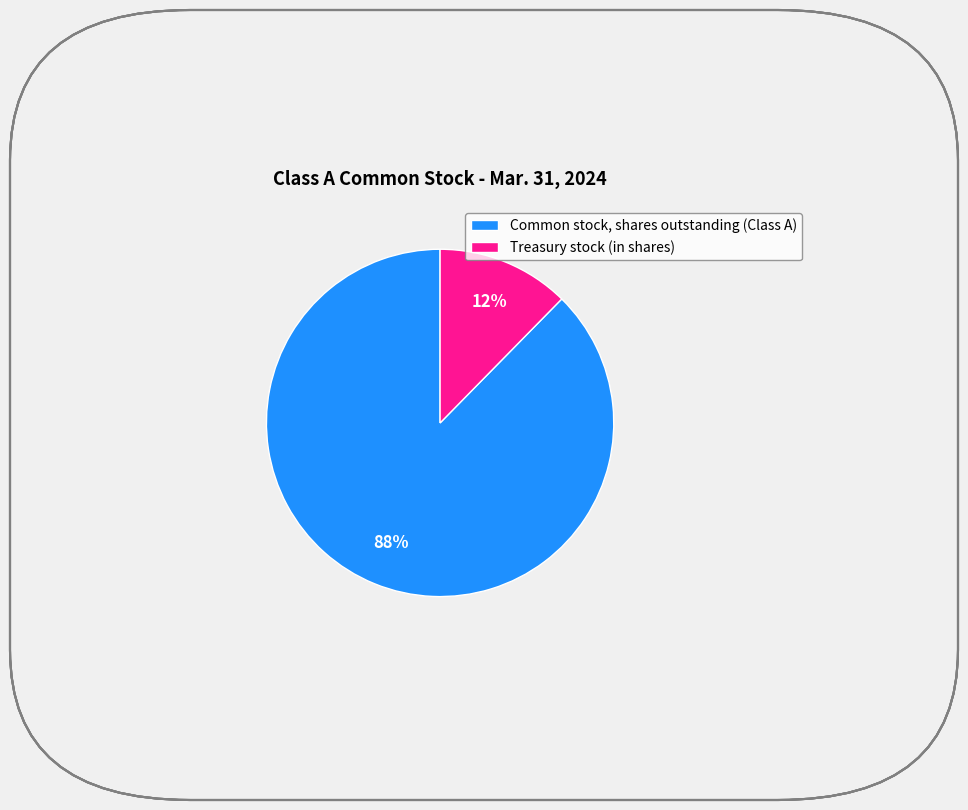

Combined, do Common stock, shares outstanding (Class A) and Treasury stock (in shares) account for over 50%?

Yes